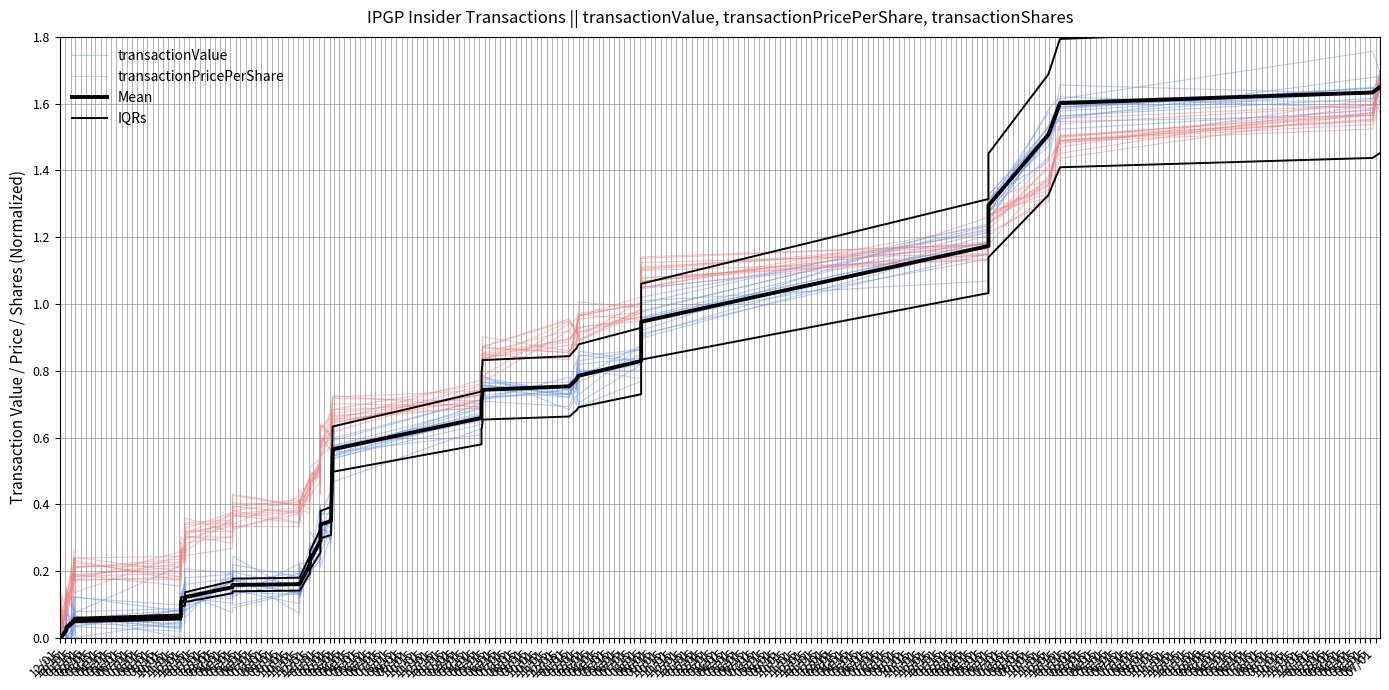

Which series has the largest total across all categories?

transactionPricePerShare